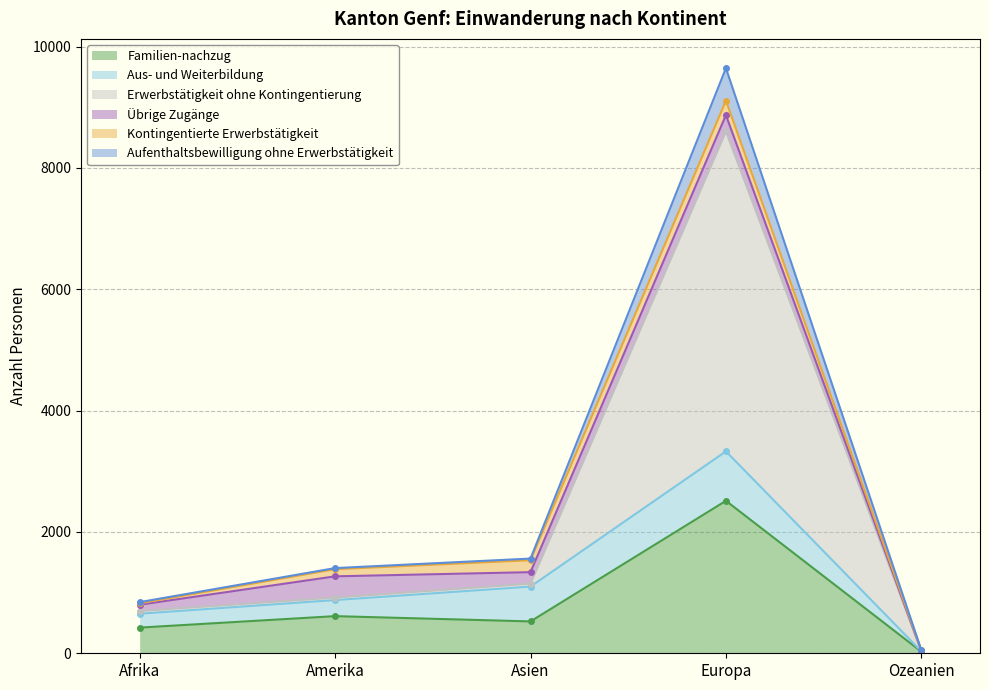

At which category is the sum across all series the highest?

Europa